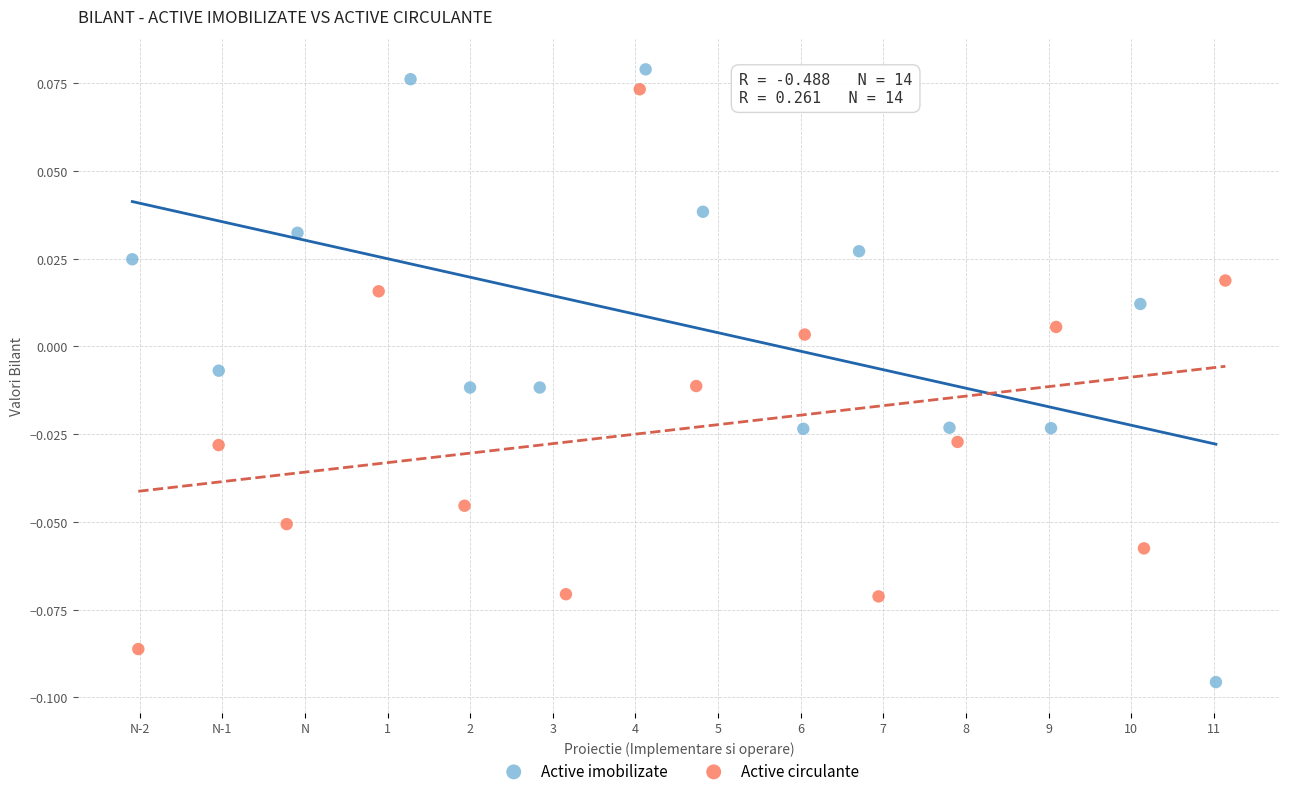

Which series has the widest spread of Y values?

Active imobilizate